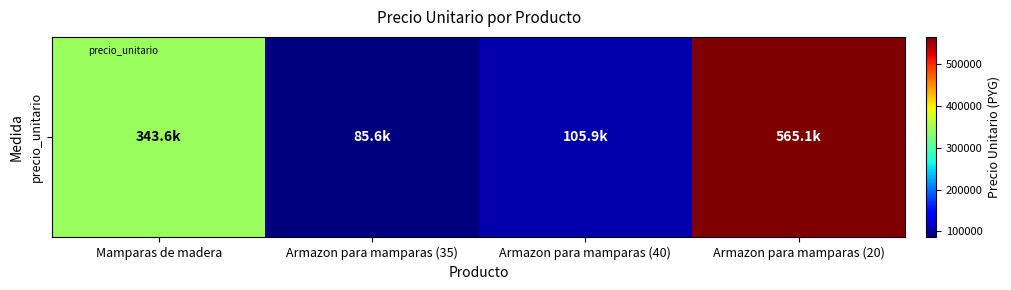

True or false: the data shows 85600 at Armazon para mamparas (35).

True